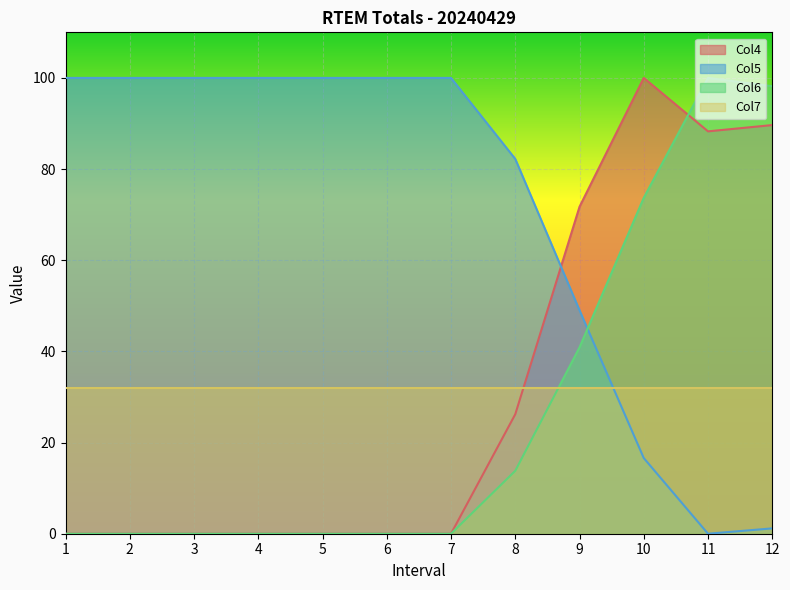

Between 2 and 11, which series saw the biggest shift?

Col5